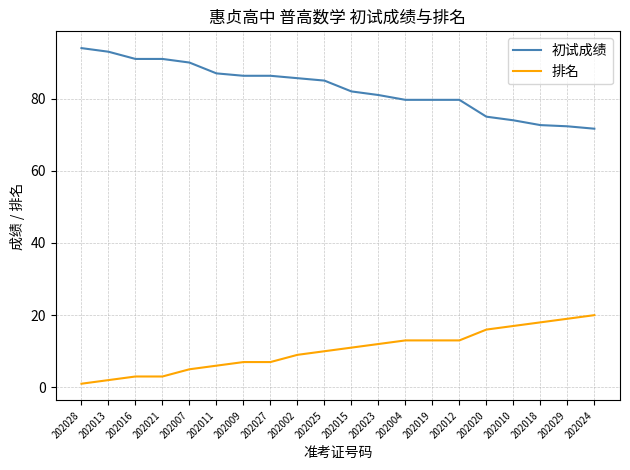

At which label does 排名 reach its peak?

202024